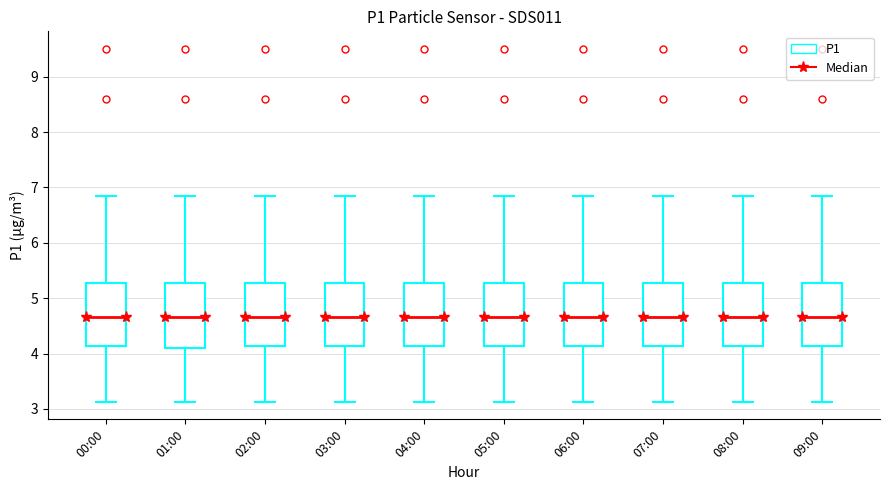

Reading left to right, read every box against the y-axis: the position of its median line, the range the box covers, and the ends of its whiskers. The values are not printed on the chart, so give them approximately, as read against the axis.

00:00: median 4.7, box 4.1 to 5.3, whiskers 3.1 to 6.9
01:00: median 4.7, box 4.1 to 5.3, whiskers 3.1 to 6.9
02:00: median 4.7, box 4.1 to 5.3, whiskers 3.1 to 6.9
03:00: median 4.7, box 4.1 to 5.3, whiskers 3.1 to 6.9
04:00: median 4.7, box 4.1 to 5.3, whiskers 3.1 to 6.9
05:00: median 4.7, box 4.1 to 5.3, whiskers 3.1 to 6.9
06:00: median 4.7, box 4.1 to 5.3, whiskers 3.1 to 6.9
07:00: median 4.7, box 4.1 to 5.3, whiskers 3.1 to 6.9
08:00: median 4.7, box 4.1 to 5.3, whiskers 3.1 to 6.9
09:00: median 4.7, box 4.1 to 5.3, whiskers 3.1 to 6.9